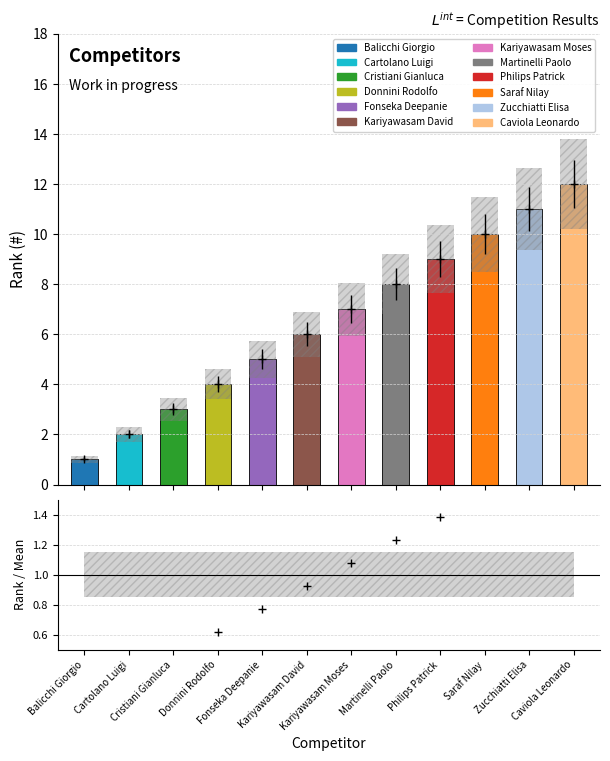

Reading left to right, extract all data points from this chart.

Balicchi Giorgio=1	Cartolano Luigi=2	Cristiani Gianluca=3	Donnini Rodolfo=4	Fonseka Deepanie=5	Kariyawasam David=6	Kariyawasam Moses=7	Martinelli Paolo=8	Philips Patrick=9	Saraf Nilay=10	Zucchiatti Elisa=11	Caviola Leonardo=12